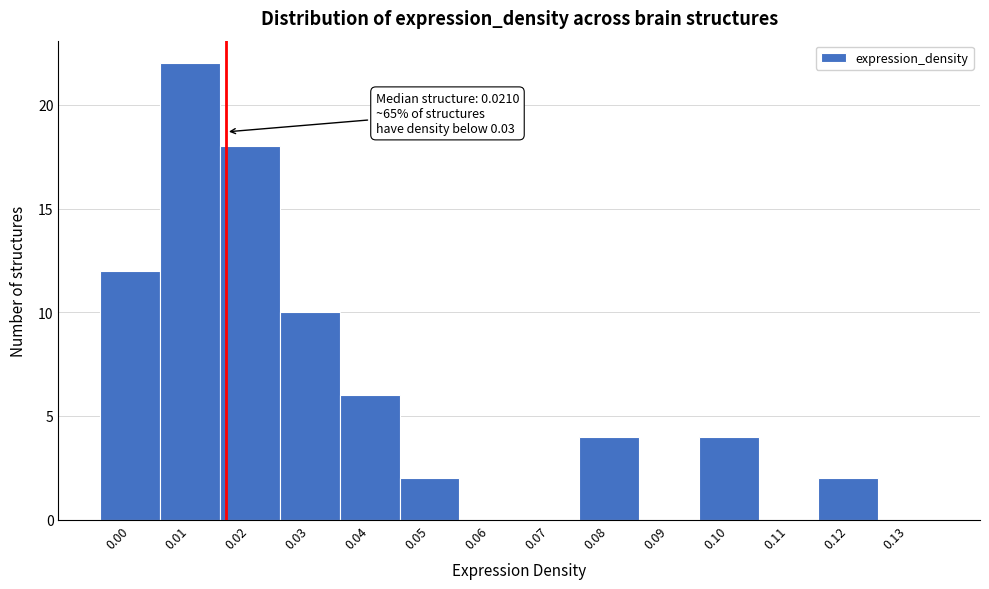

Reading left to right, transcribe all the data shown in this chart.

0.00=12	0.01=22	0.02=18	0.03=10	0.04=6	0.05=2	0.06=0	0.07=0	0.08=4	0.09=0	0.10=4	0.11=0	0.12=2	0.13=0